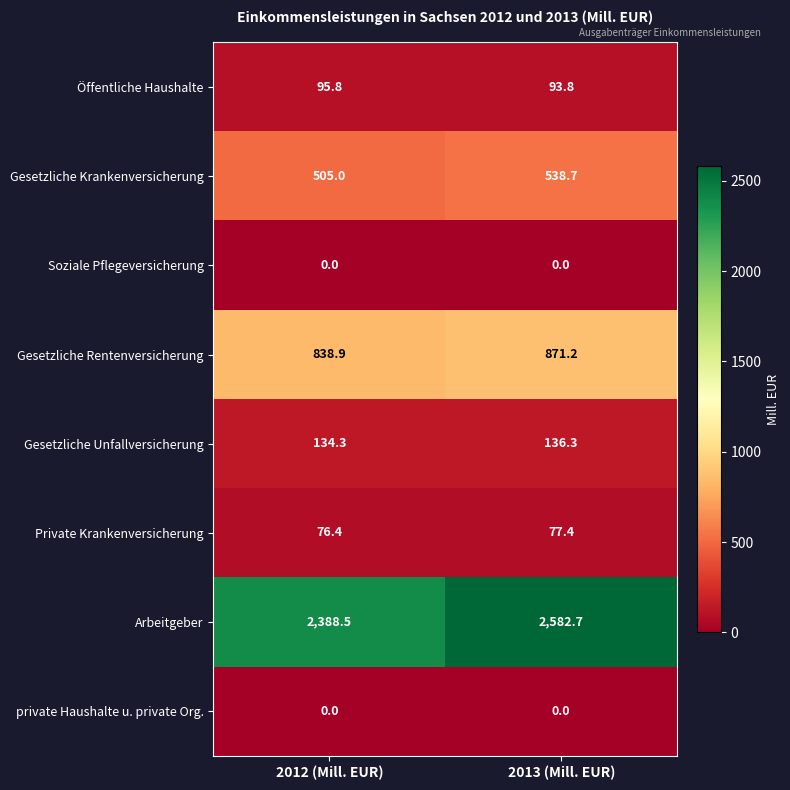

Reading left to right, what are all the values shown in this chart?

Öffentliche Haushalte: 2012 (Mill. EUR)=95.8	2013 (Mill. EUR)=93.8
Gesetzliche Krankenversicherung: 2012 (Mill. EUR)=505.0	2013 (Mill. EUR)=538.7
Soziale Pflegeversicherung: 2012 (Mill. EUR)=0.0	2013 (Mill. EUR)=0.0
Gesetzliche Rentenversicherung: 2012 (Mill. EUR)=838.9	2013 (Mill. EUR)=871.2
Gesetzliche Unfallversicherung: 2012 (Mill. EUR)=134.3	2013 (Mill. EUR)=136.3
Private Krankenversicherung: 2012 (Mill. EUR)=76.4	2013 (Mill. EUR)=77.4
Arbeitgeber: 2012 (Mill. EUR)=2388.5	2013 (Mill. EUR)=2582.7
private Haushalte u. private Org.: 2012 (Mill. EUR)=0.0	2013 (Mill. EUR)=0.0